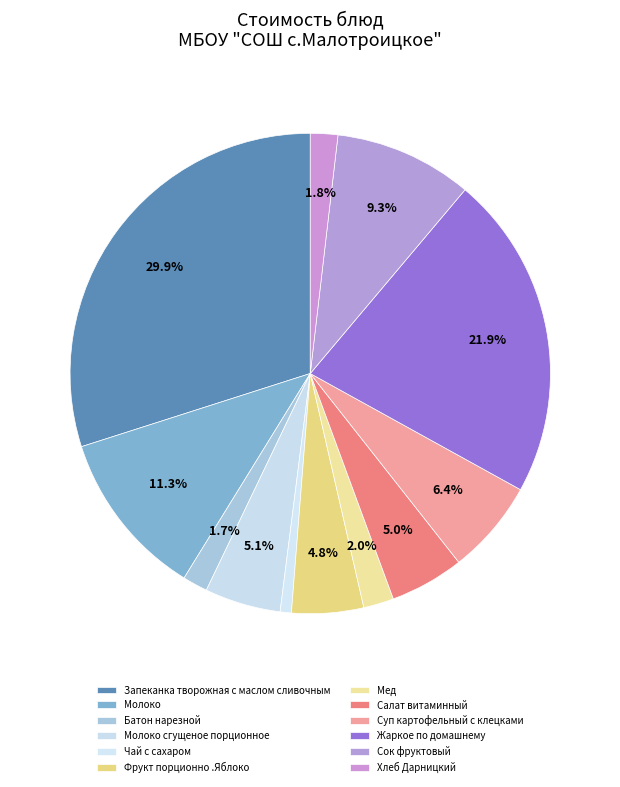

The Салат витаминный slice represents 1% of the pie. True or false?

False